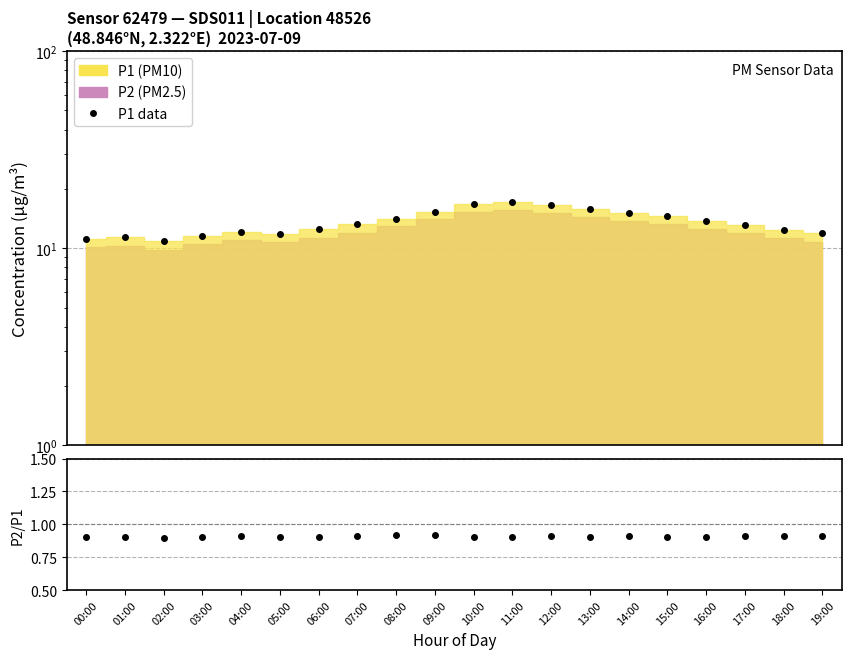

Is the value of P1 data at 18:00 greater than the value of P2/P1 ratio at 19:00?

Yes